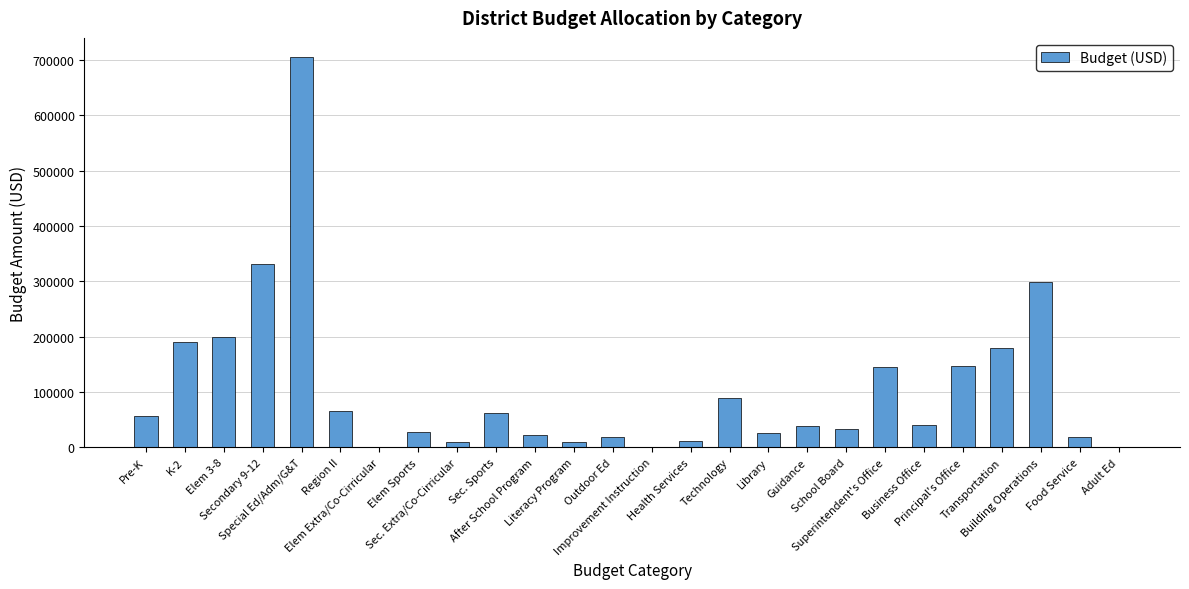

Between K-2 and Building Operations, which is larger?

Building Operations